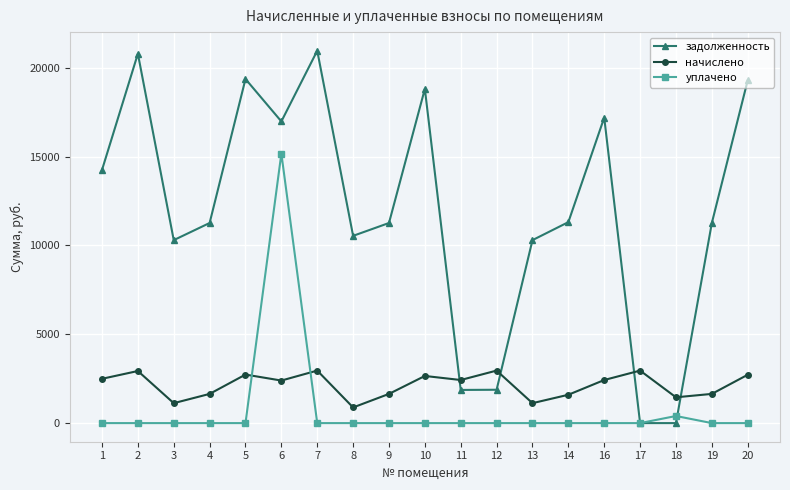

Which series has the widest spread of values?

задолженность